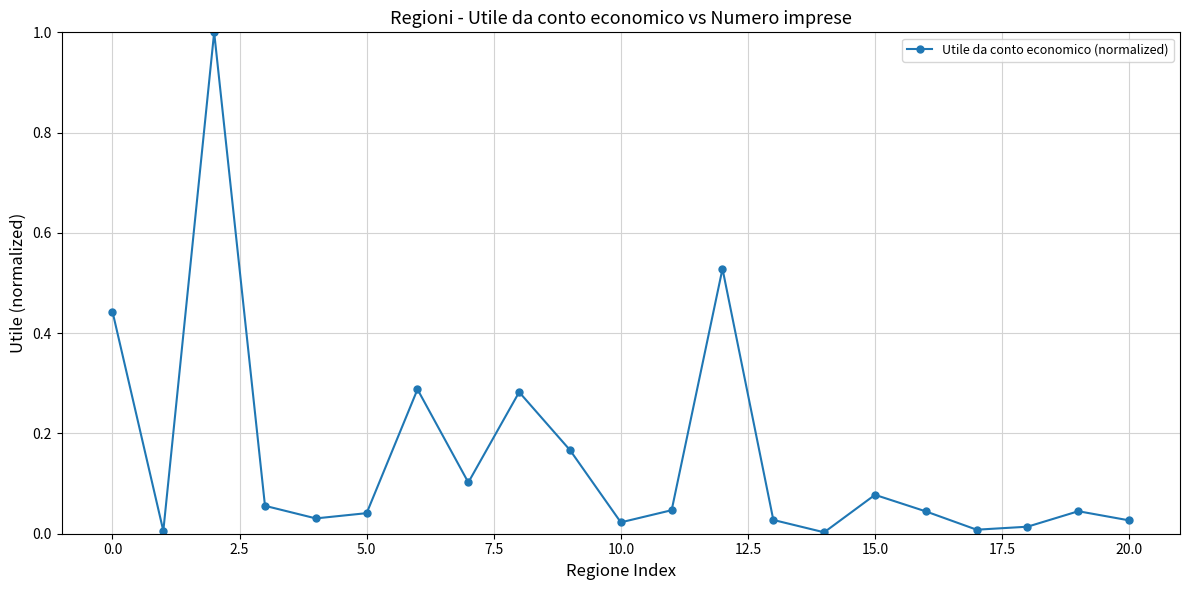

What is the difference between the maximum and second lowest values?

1.0